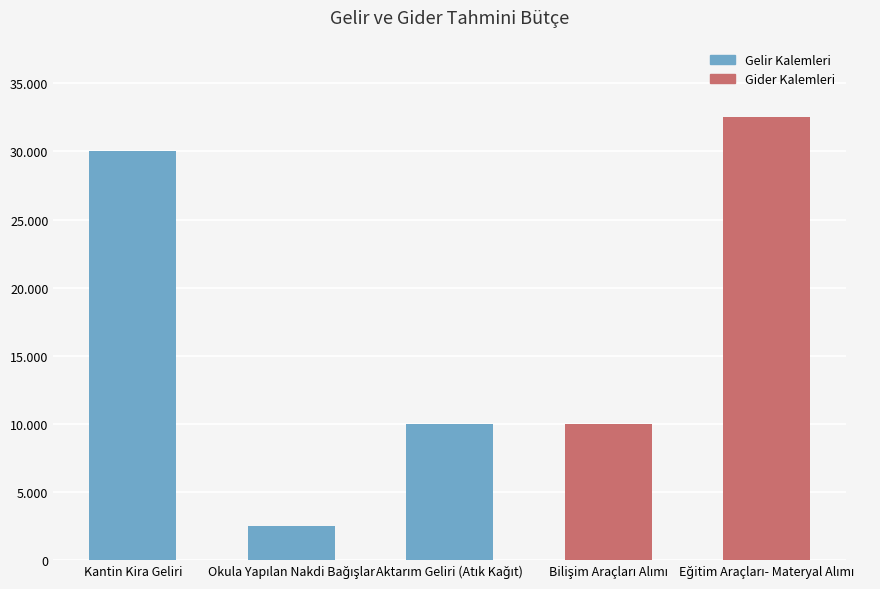

What is the sum of the values at Aktarım Geliri (Atık Kağıt) and Kantin Kira Geliri?

40000